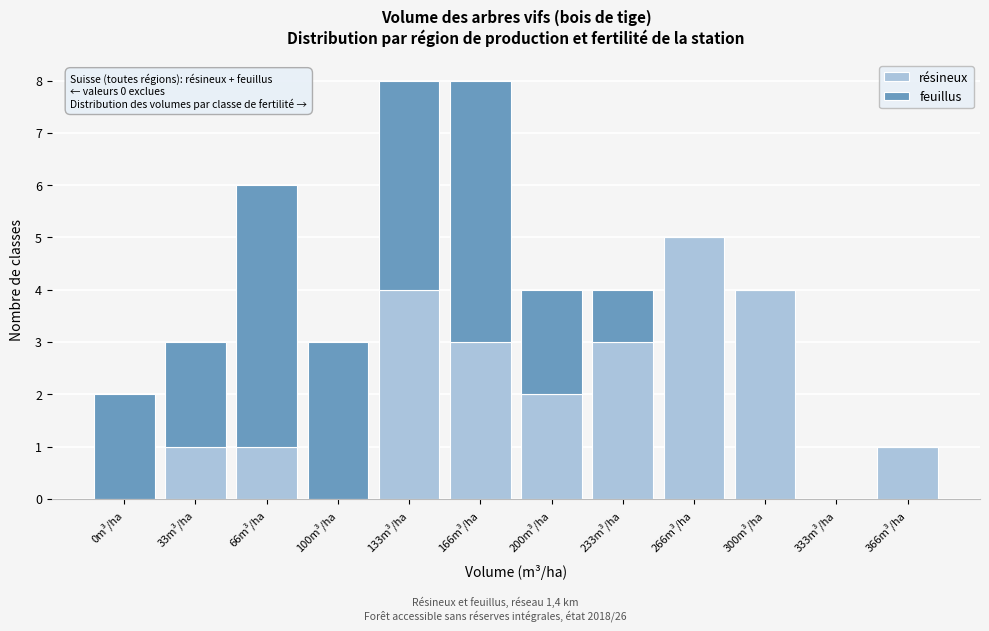

Reading left to right, list the values for the résineux series.

0m³/ha=0	33m³/ha=1	66m³/ha=1	100m³/ha=0	133m³/ha=4	166m³/ha=3	200m³/ha=2	233m³/ha=3	266m³/ha=5	300m³/ha=4	333m³/ha=0	366m³/ha=1